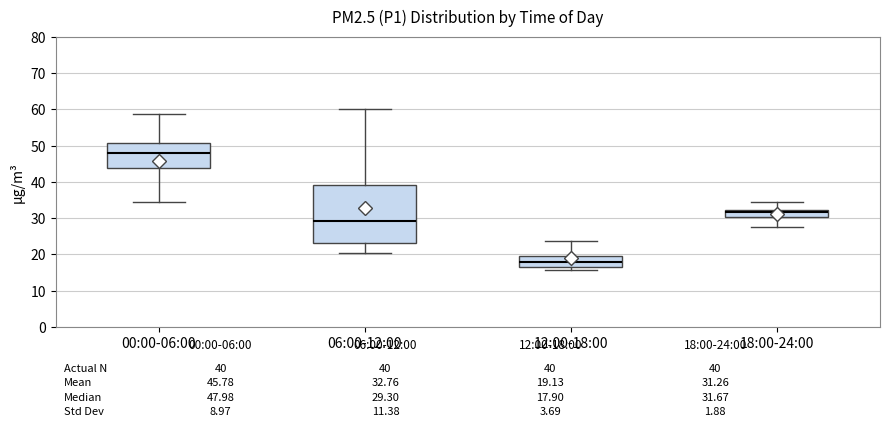

Which box is the tallest, from its lower edge to its upper edge?

06:00-12:00